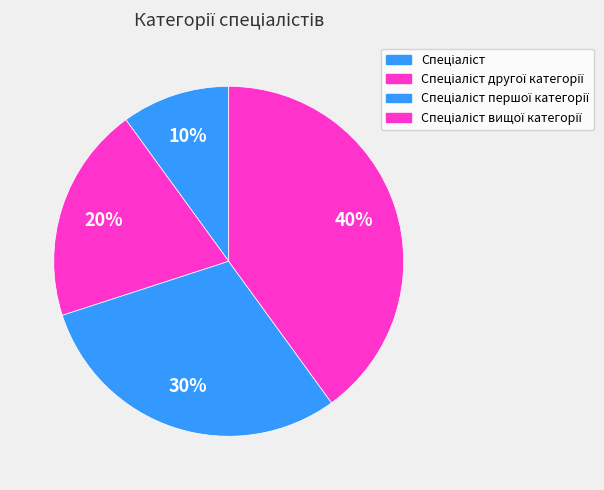

How many slices are in this pie chart?

4